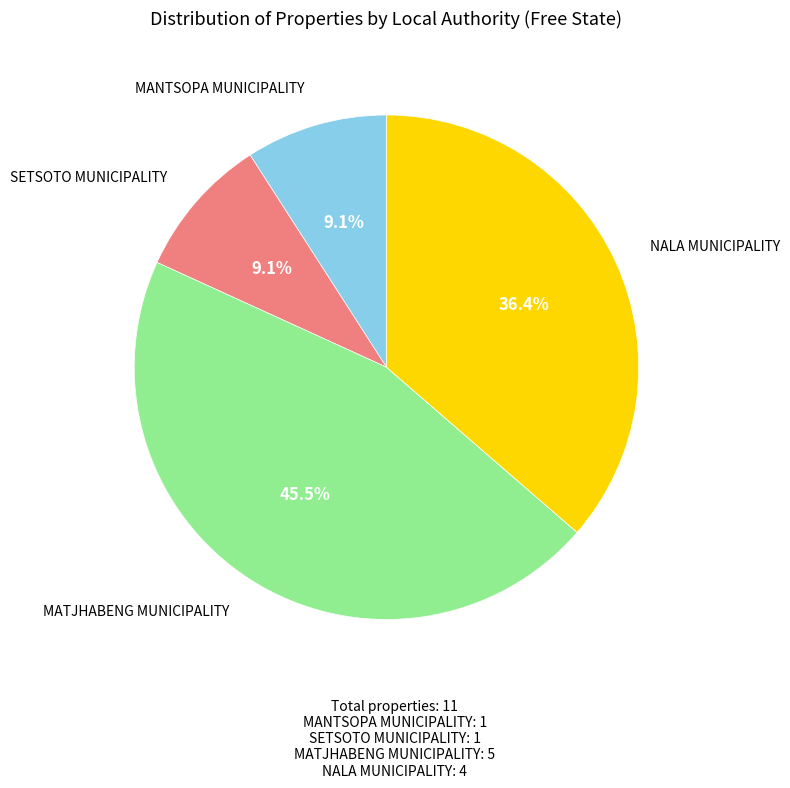

Is there any slice that represents more than half of the pie?

No